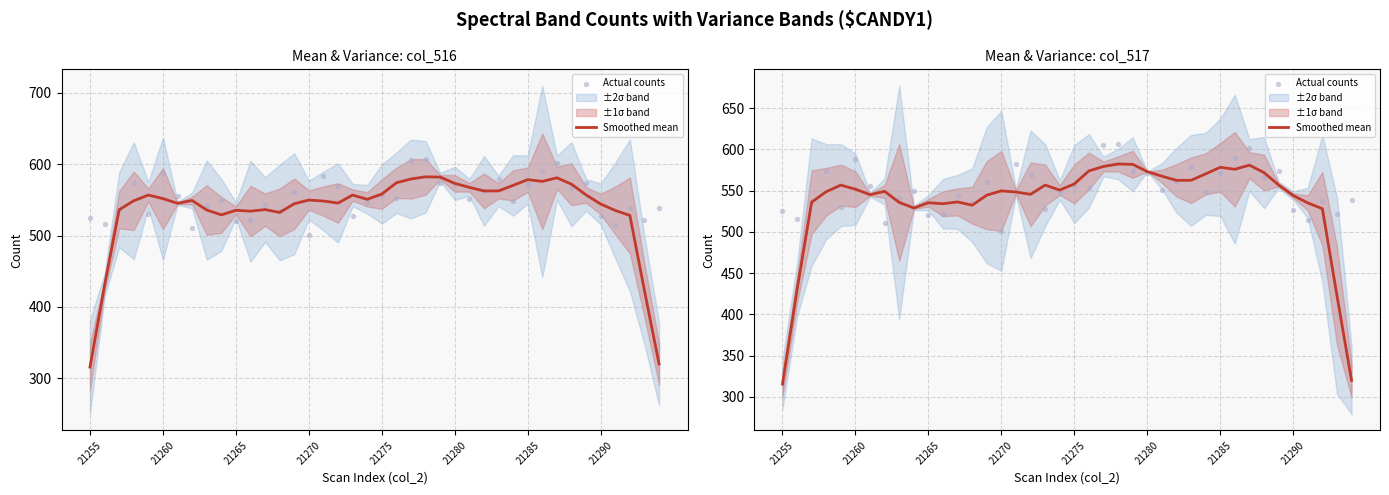

What is the total value across all series at 29?

1119.4